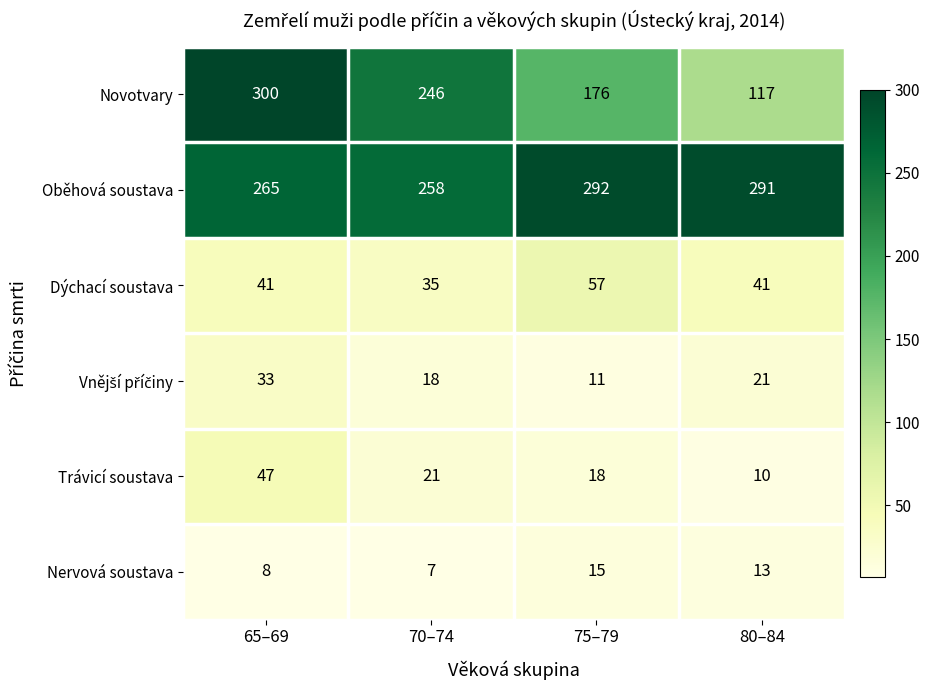

Which series changed the most between 65–69 and 80–84?

Novotvary